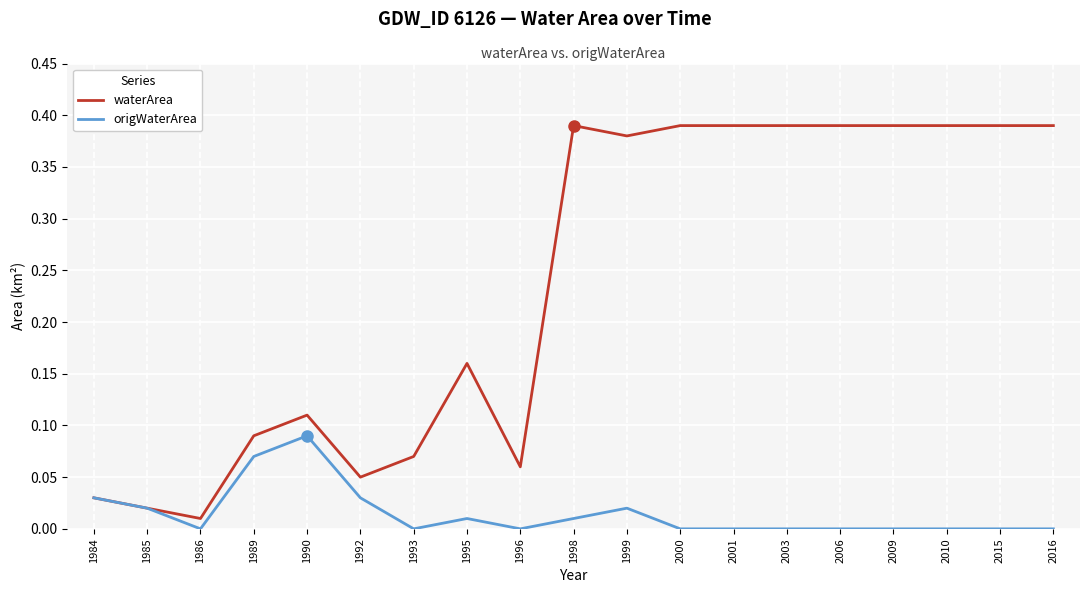

Is the value of waterArea at 2010 greater than the value of origWaterArea at 1990?

Yes